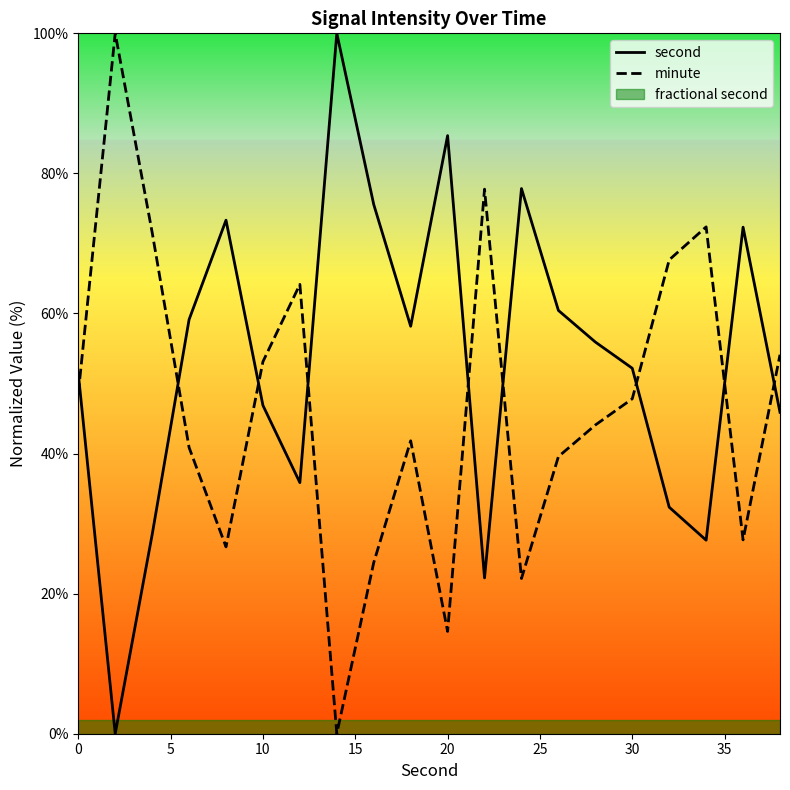

True or false: minute has more than 2 interior local peaks.

True